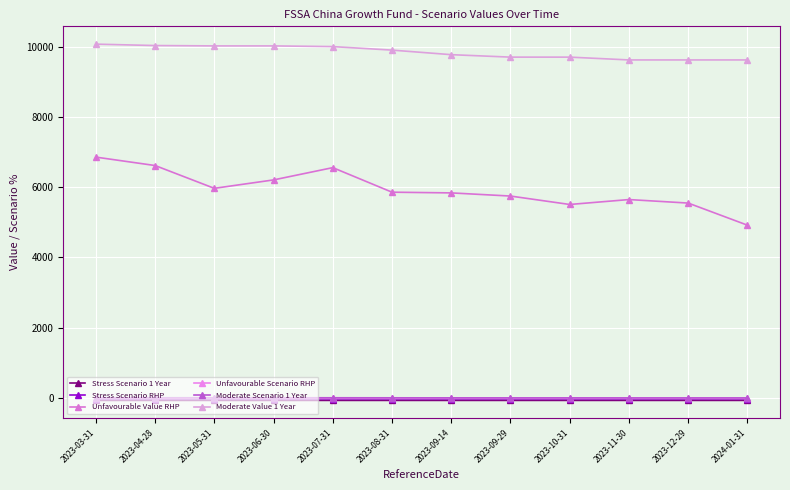

How many series are shown in this chart?

6